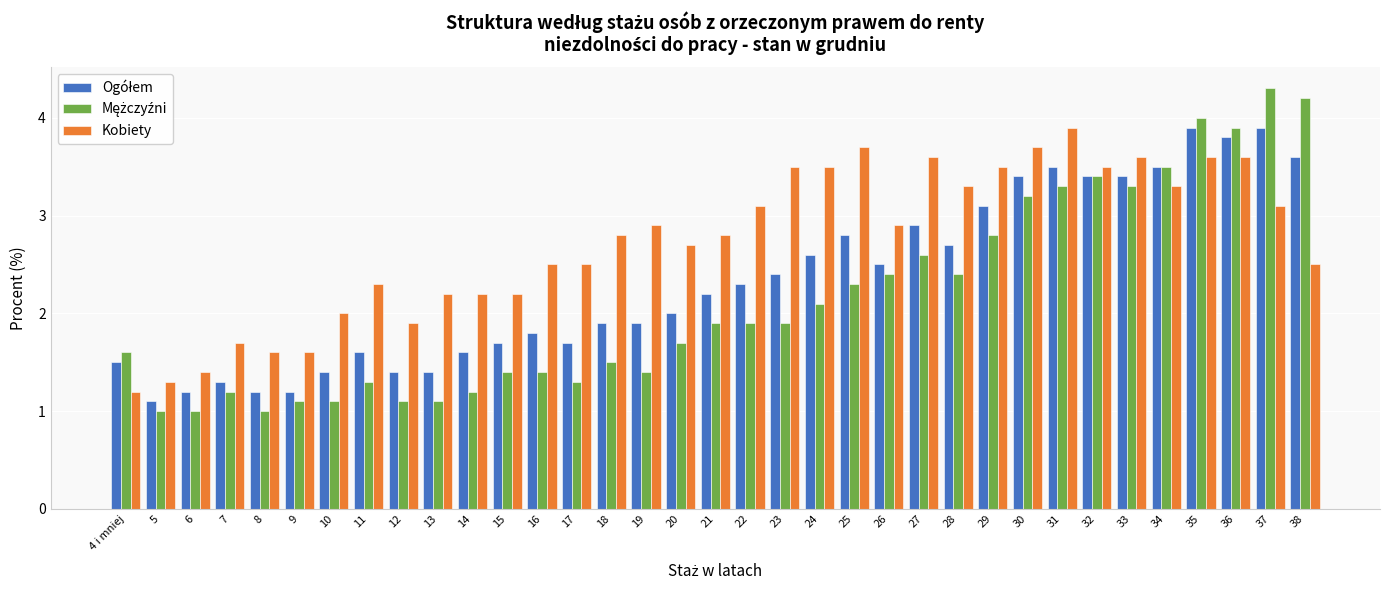

At which category does the chart reach its peak across all series?

37